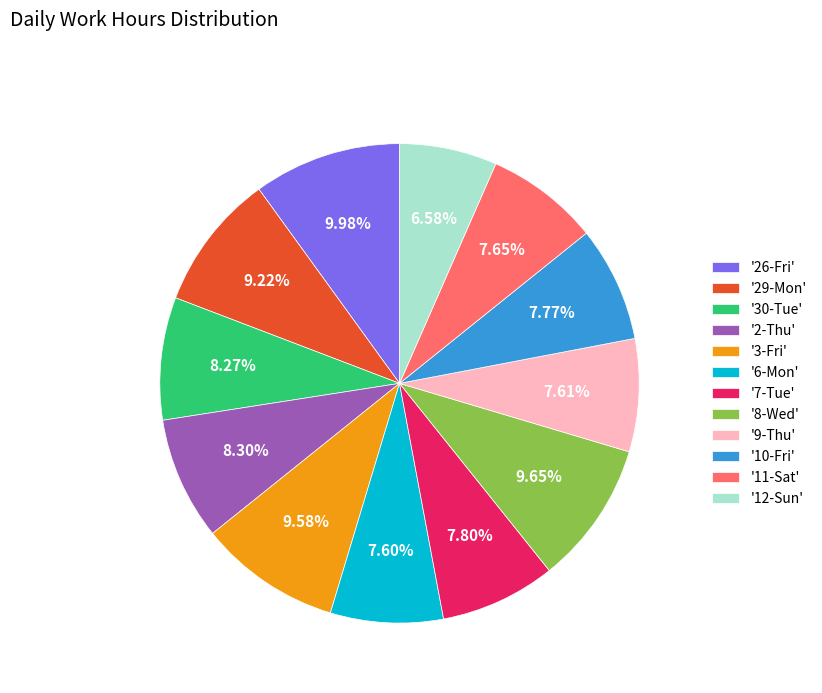

Is '9-Thu' the majority of the pie?

No